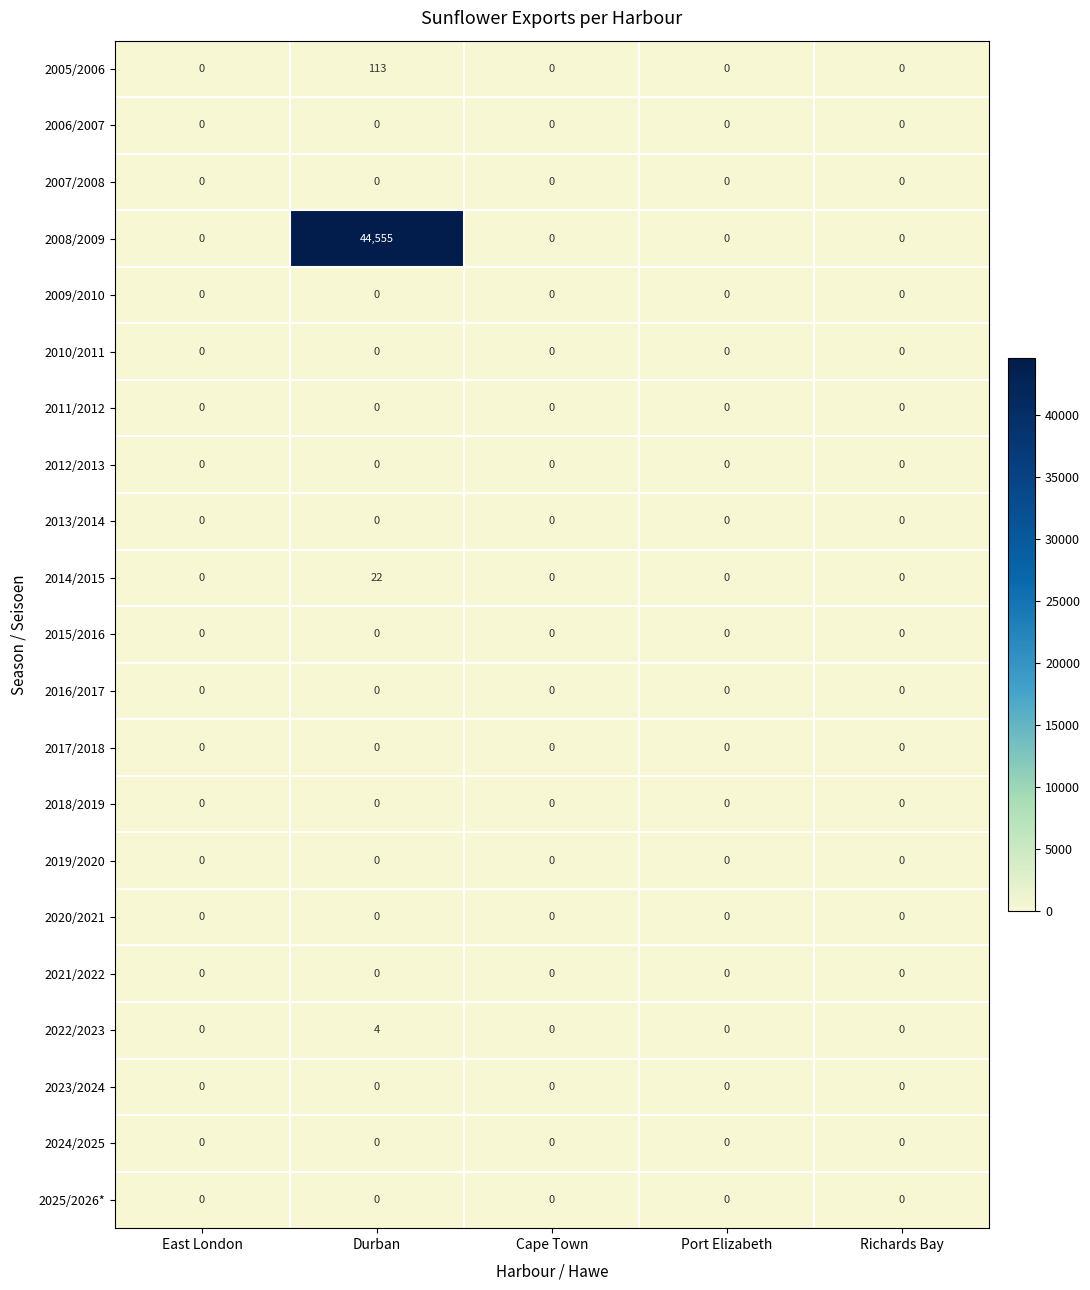

At which category does the chart reach its peak across all series?

Durban